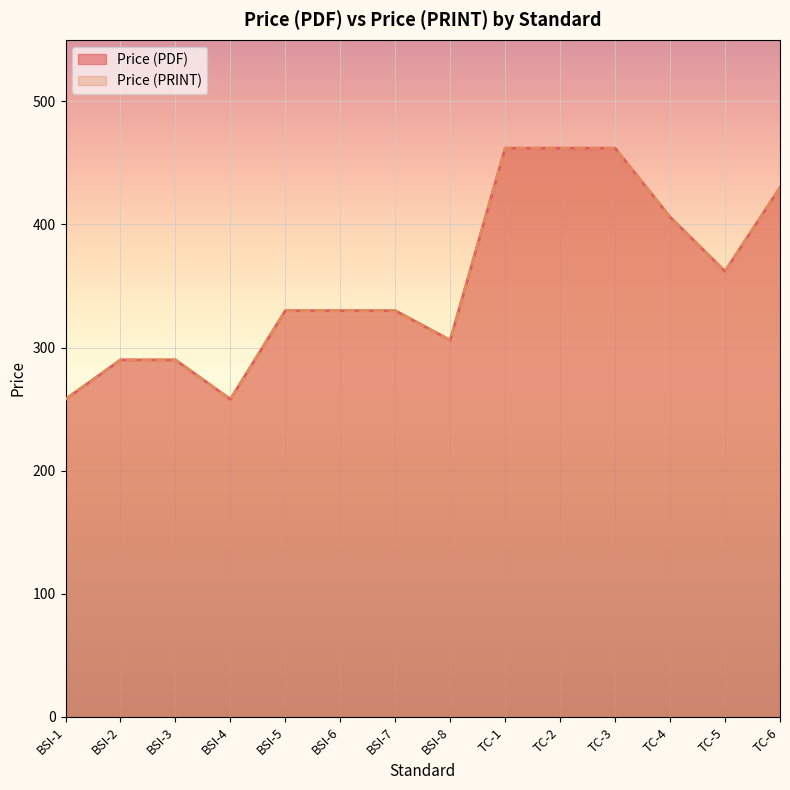

What is the maximum value for Price (PRINT)?

462